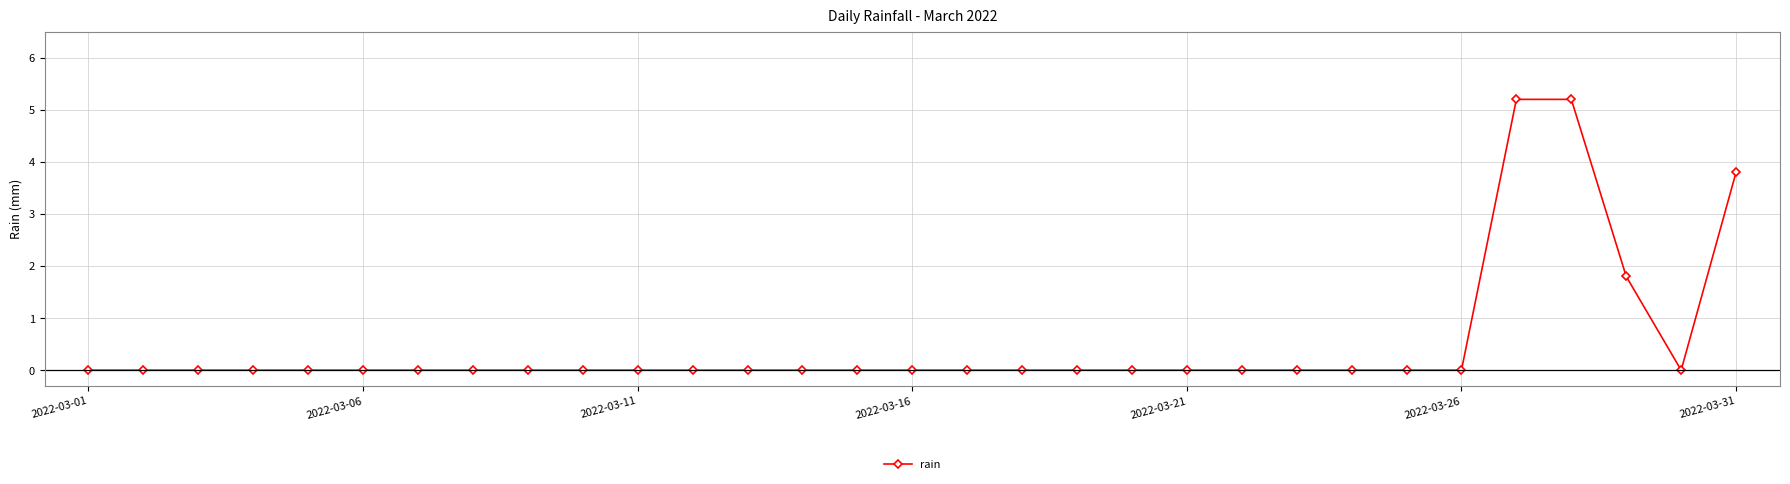

Is this an area chart (filled region under the line)?

No